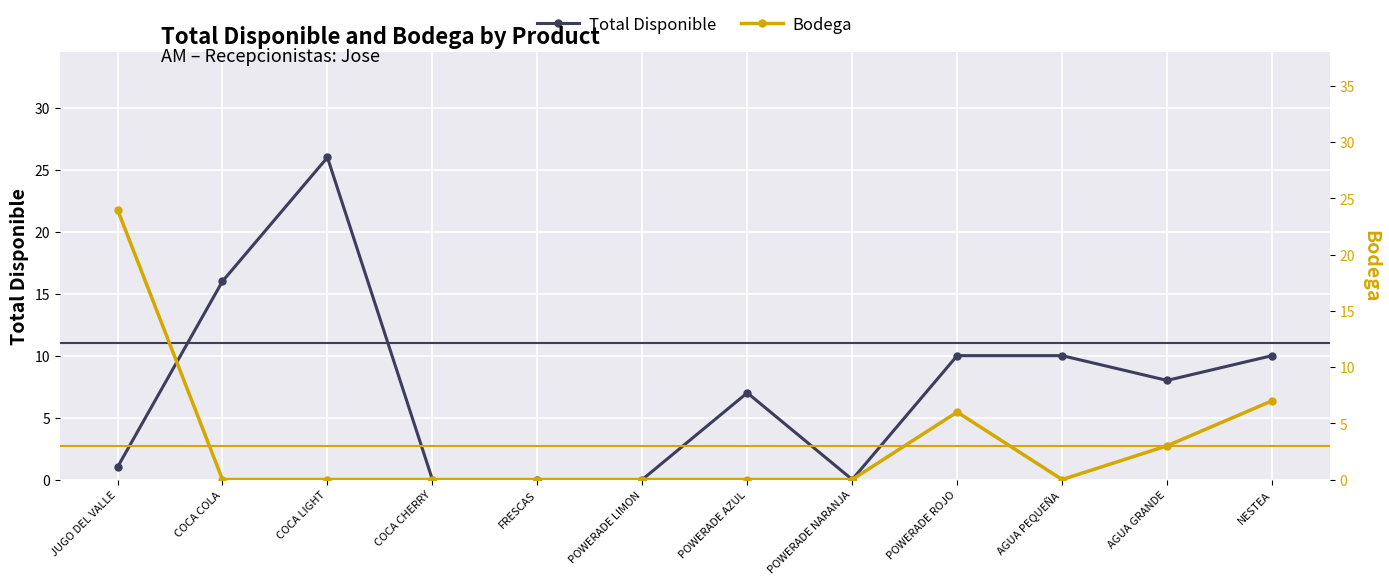

What is the greatest value displayed?

26